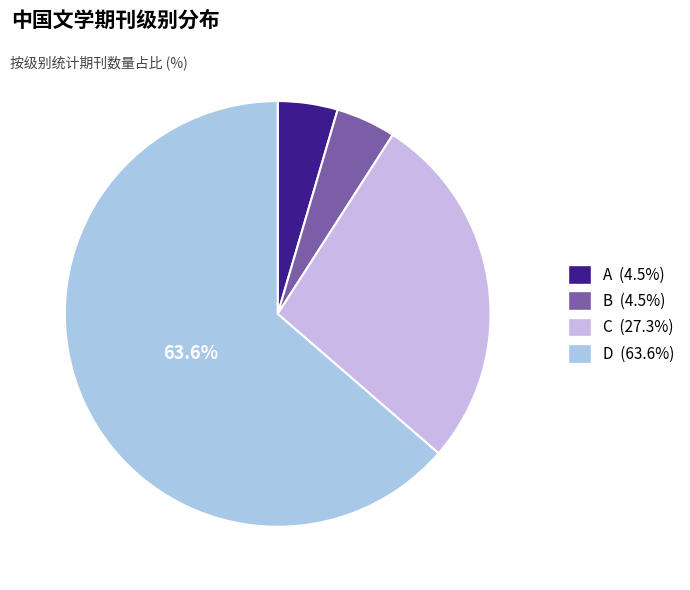

How many segments does this pie chart have?

4